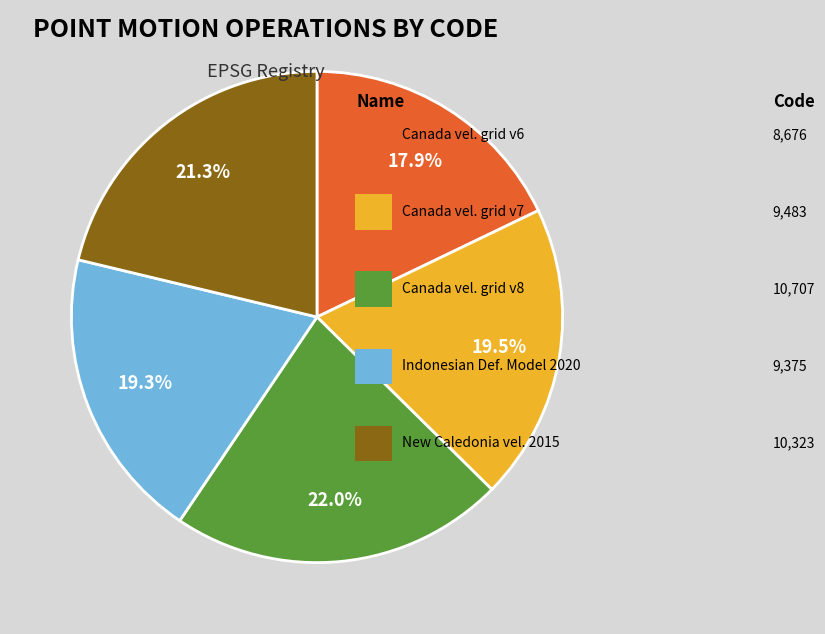

How many segments does this pie chart have?

5